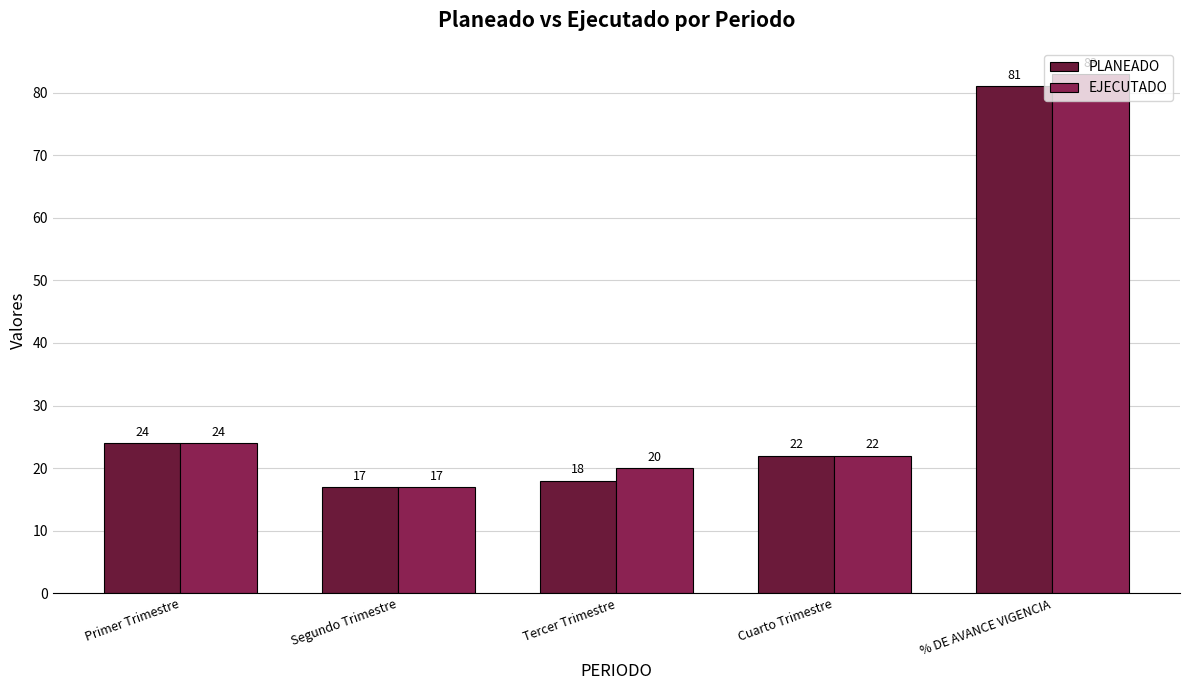

What is the difference between the PLANEADO values at % DE AVANCE VIGENCIA and Tercer Trimestre?

63